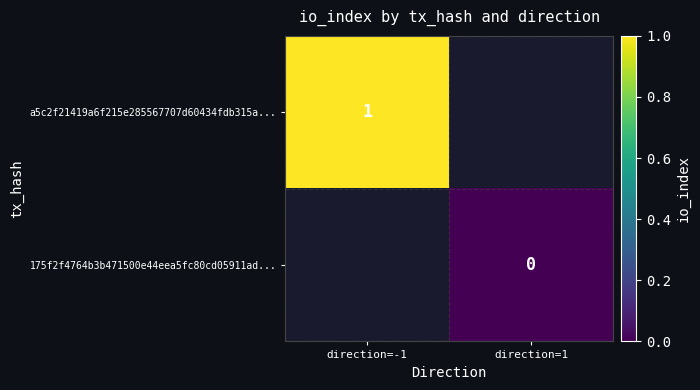

How many distinct data groups are displayed?

2